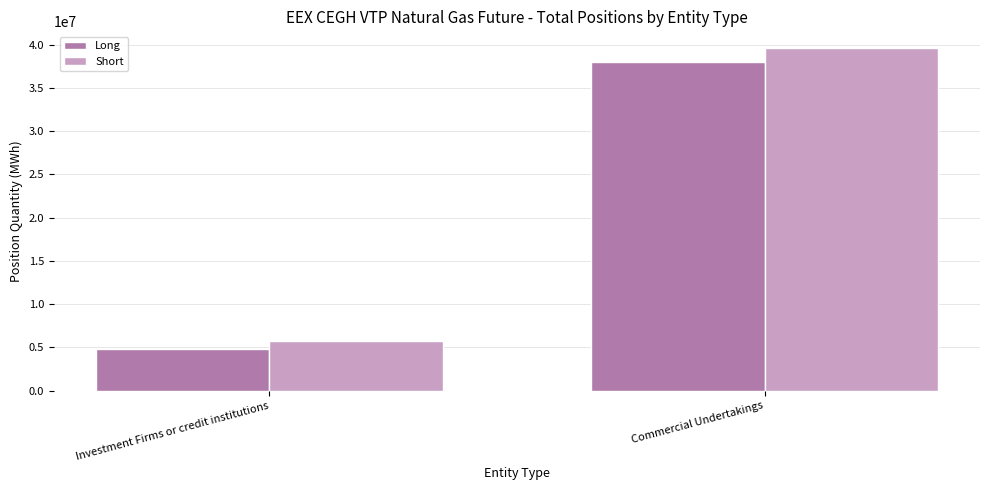

What are all the series names shown in the legend?

Long, Short